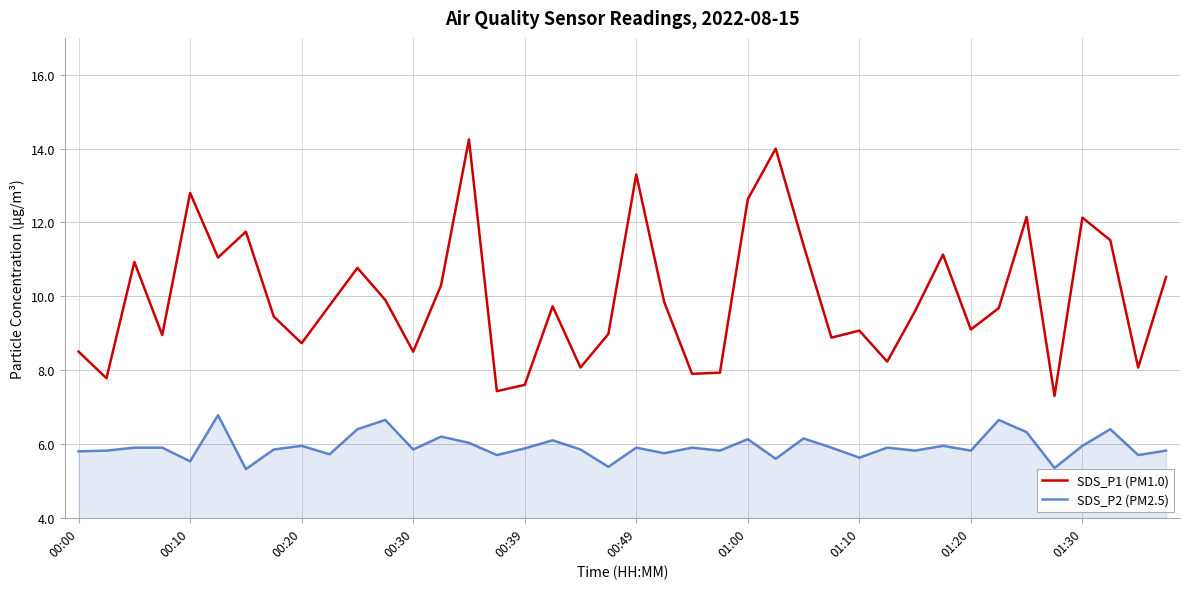

List the series in order of their peak value, lowest first.

SDS_P2 (PM2.5), SDS_P1 (PM1.0)